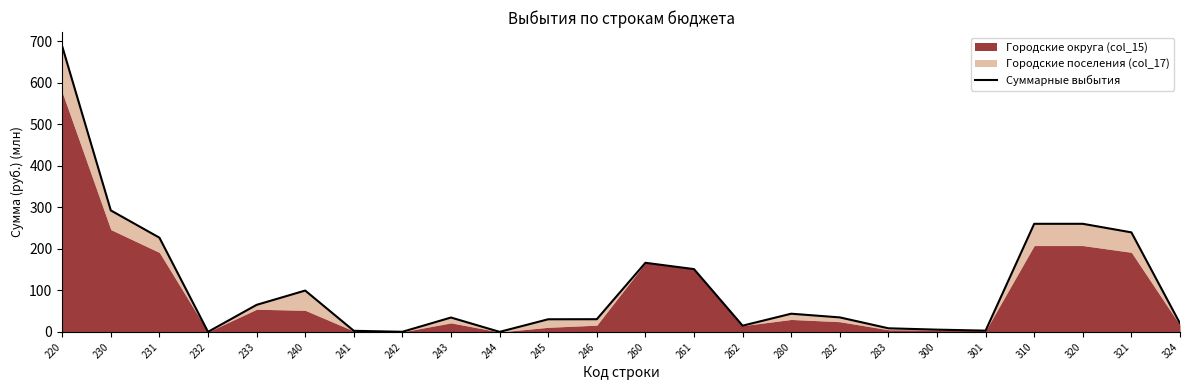

Between 244 and 233, which is larger?

233